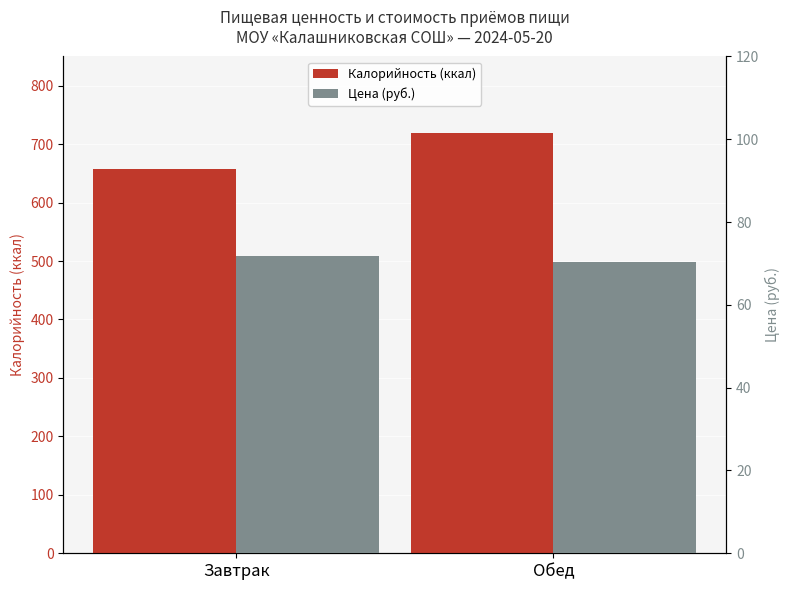

At which category is the sum across all series the highest?

Обед